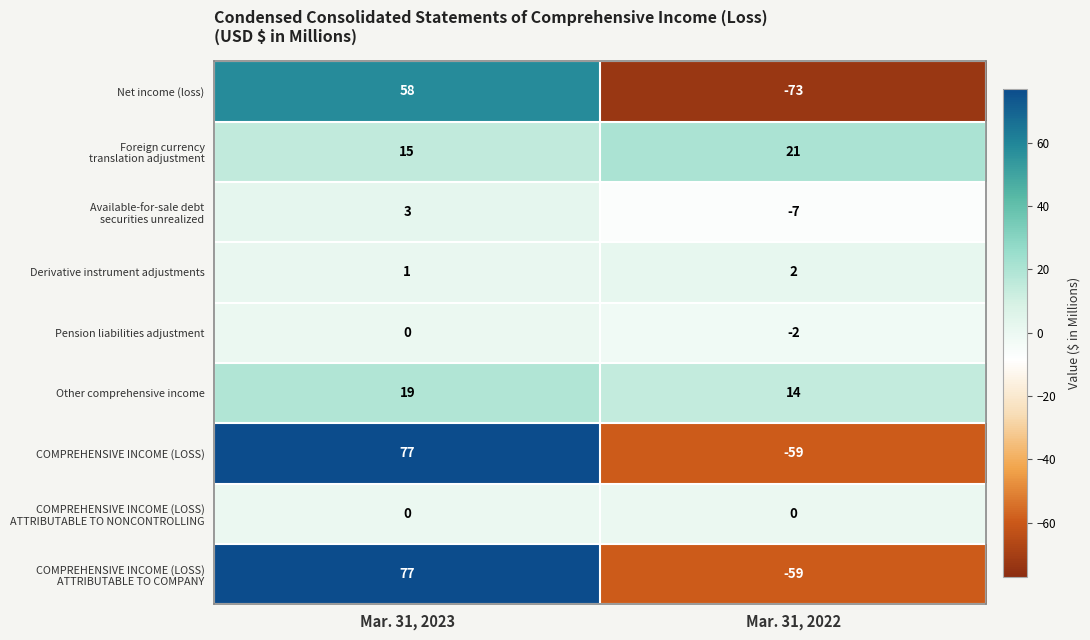

Count the number of categories in the chart.

2